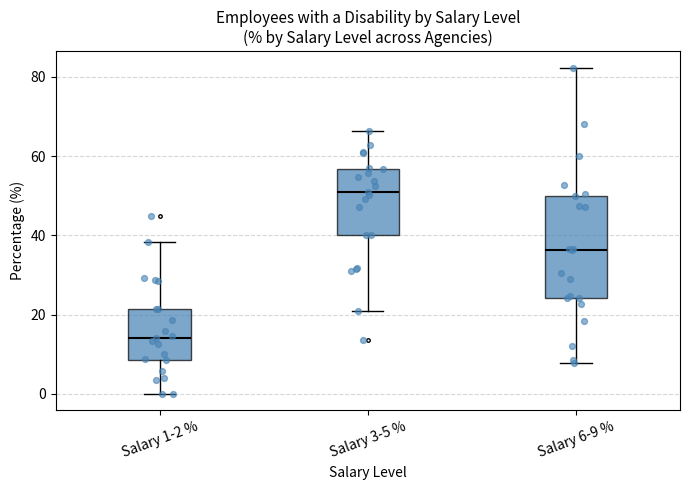

Reading left to right, read every box against the y-axis: the position of its median line, the range the box covers, and the ends of its whiskers. The values are not printed on the chart, so give them approximately, as read against the axis.

Salary 1-2 %: median 14, box 8 to 22, whiskers 0 to 38
Salary 3-5 %: median 50, box 40 to 56, whiskers 20 to 66
Salary 6-9 %: median 36, box 24 to 50, whiskers 8 to 82